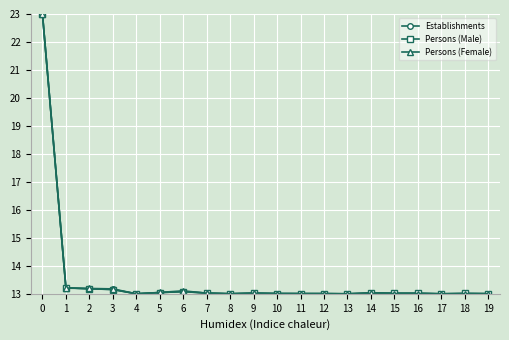

What is the maximum value shown in the chart?

23.0